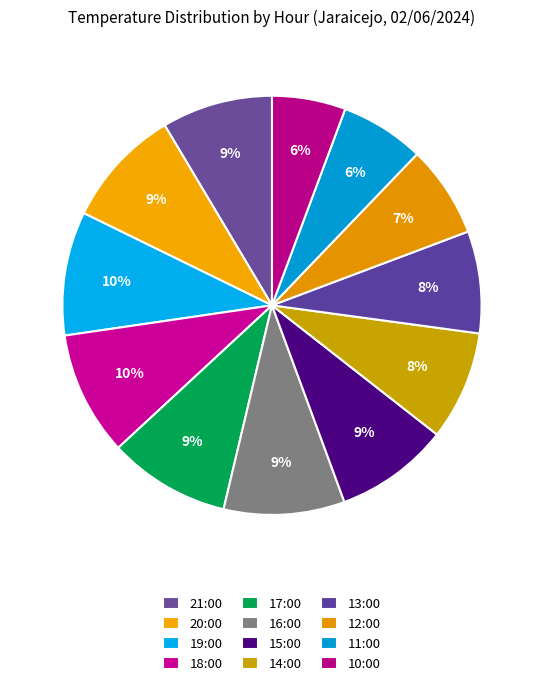

Does any single category account for the majority?

No